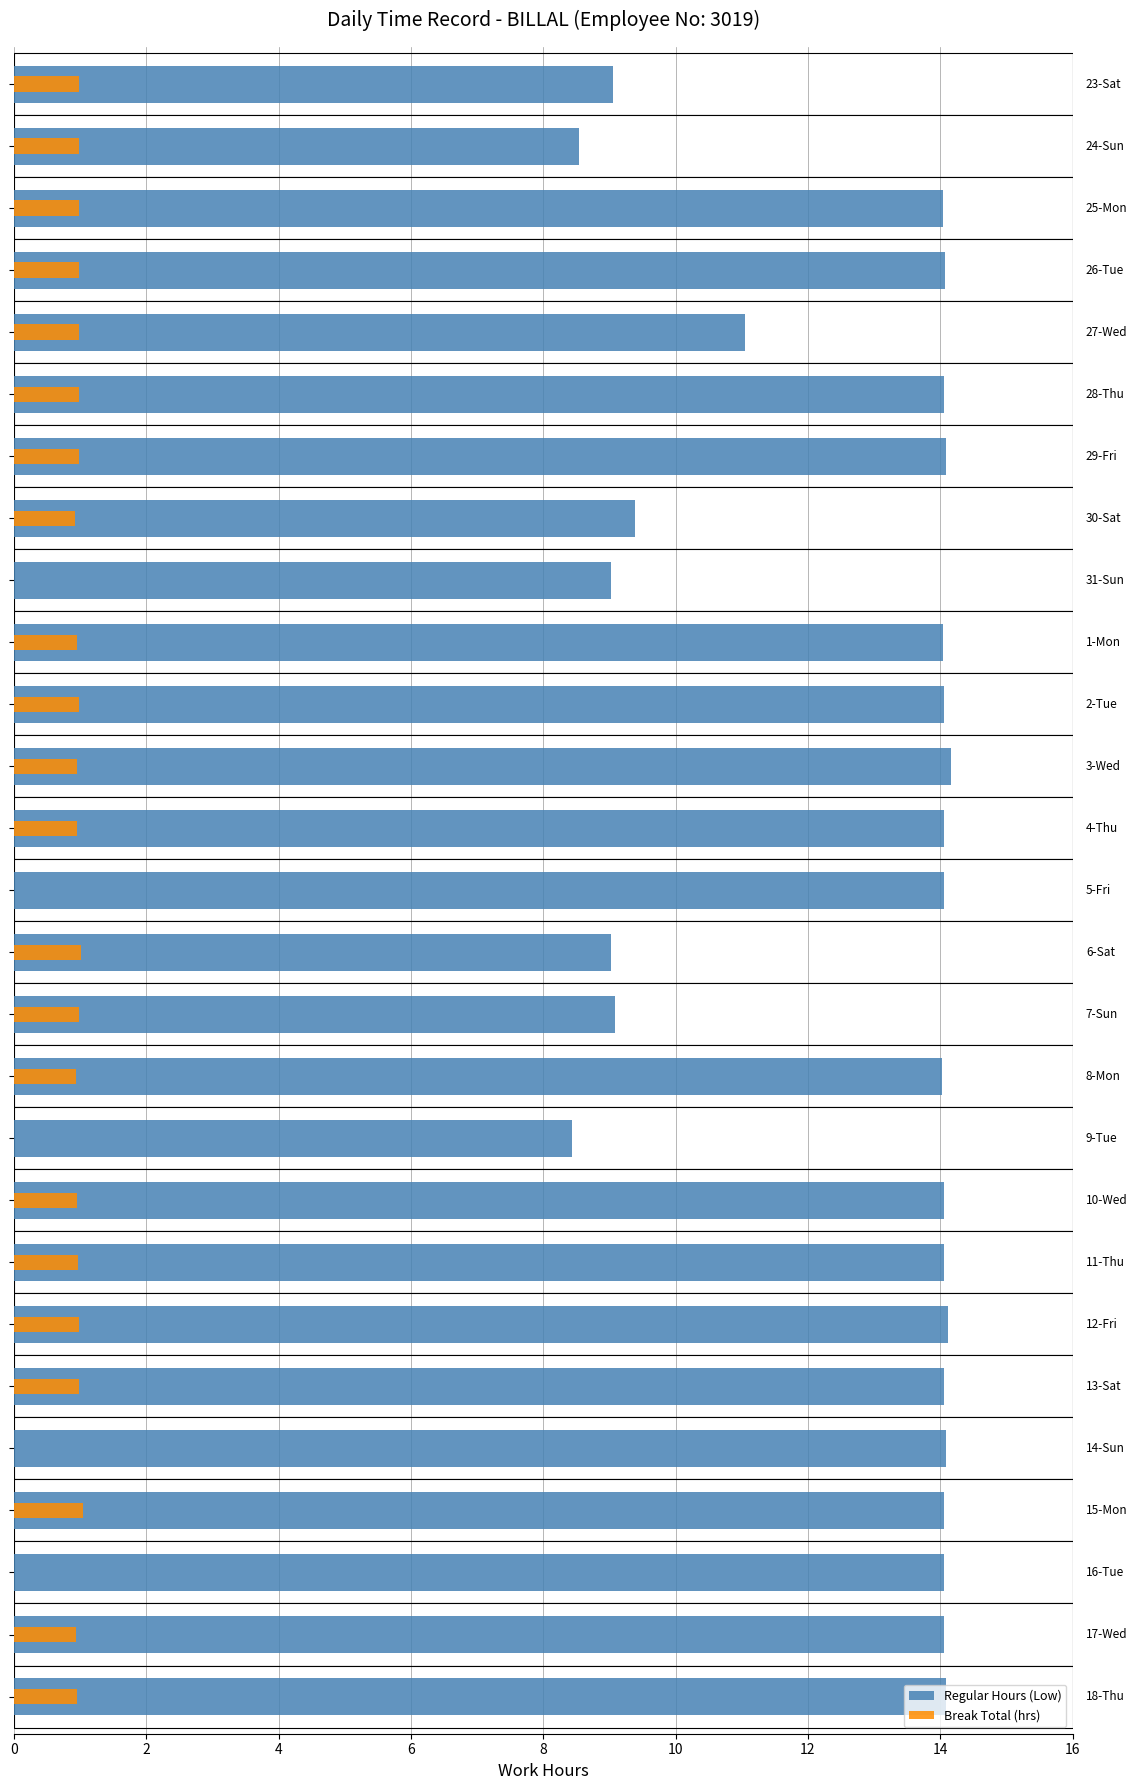

At how many categories does at least one series exceed 10?

20